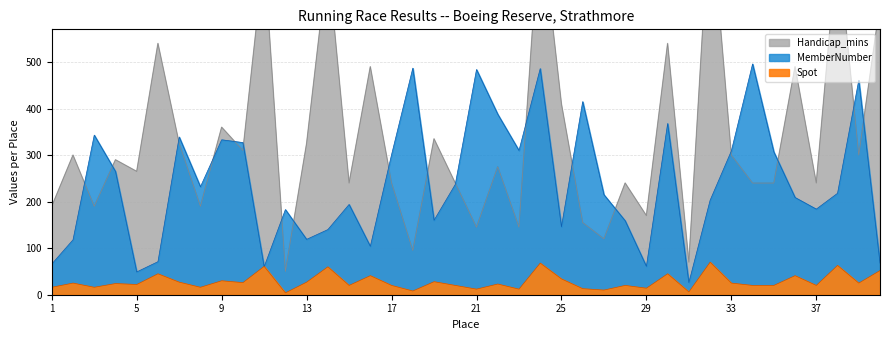

How many interior local valleys does the MemberNumber series have?

11